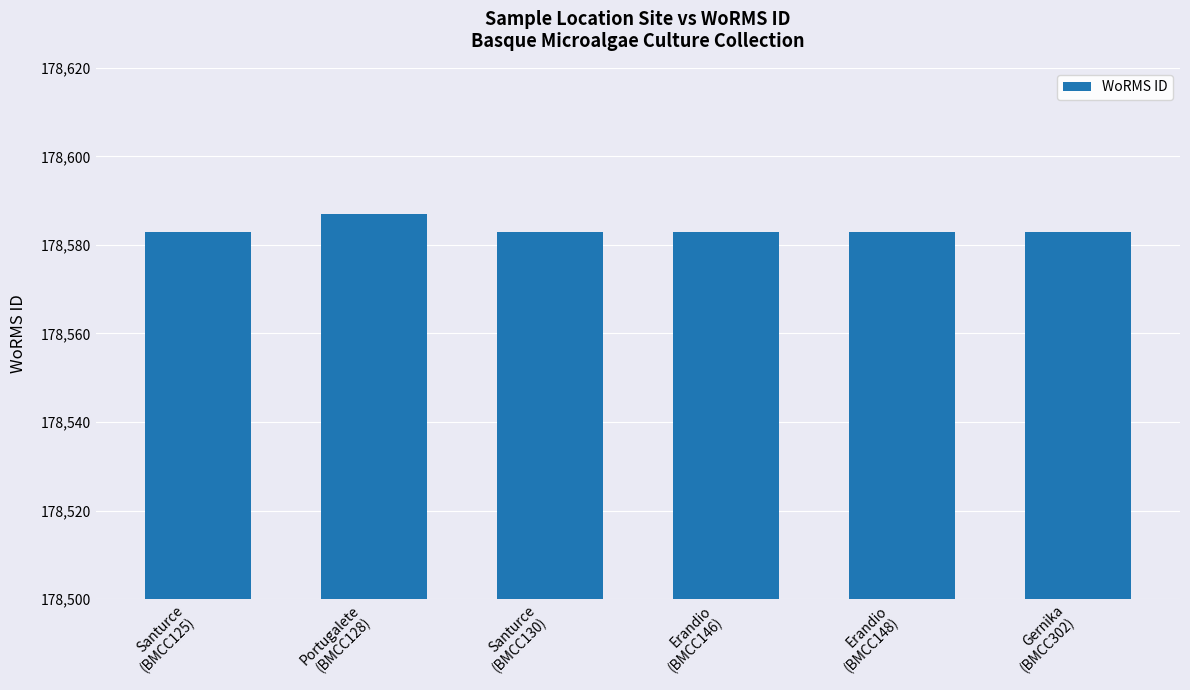

What is the label of the 3rd bar from the left?

Santurce
(BMCC130)